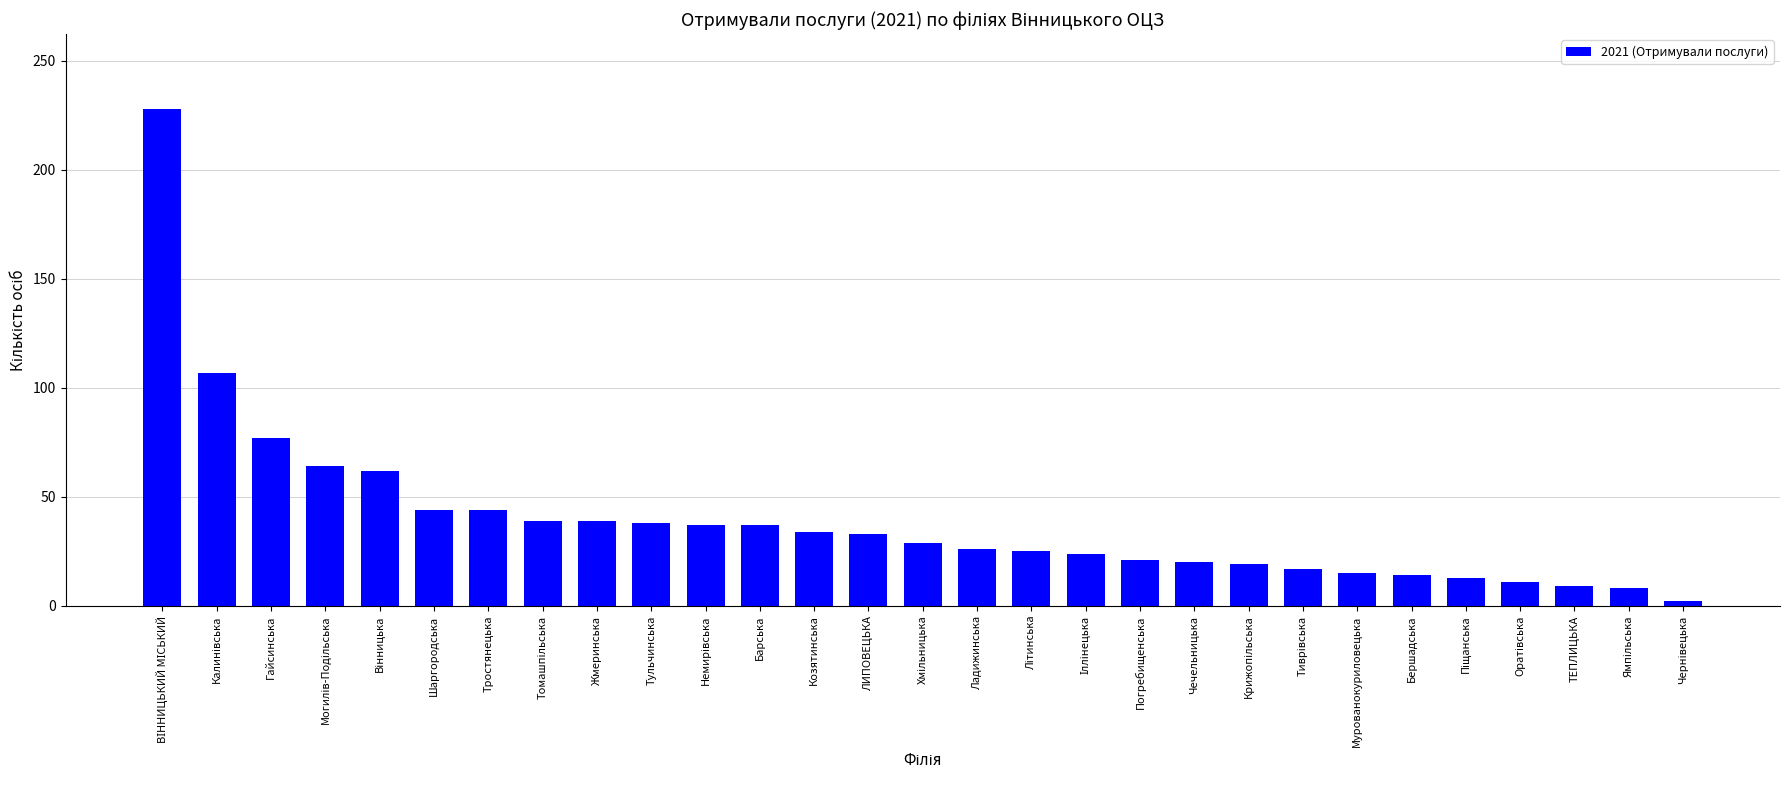

What is the sum of all values?

1136